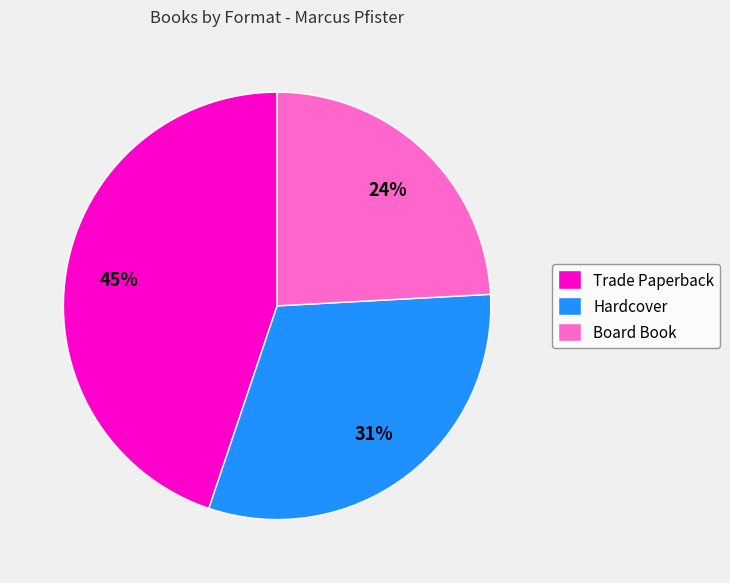

Is Board Book the majority of the pie?

No